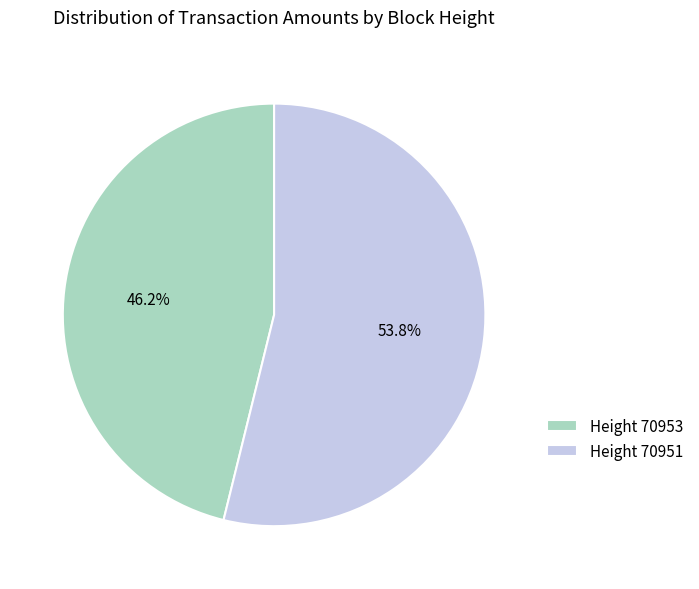

How much of the chart is everything except Height 70953?

53.8%